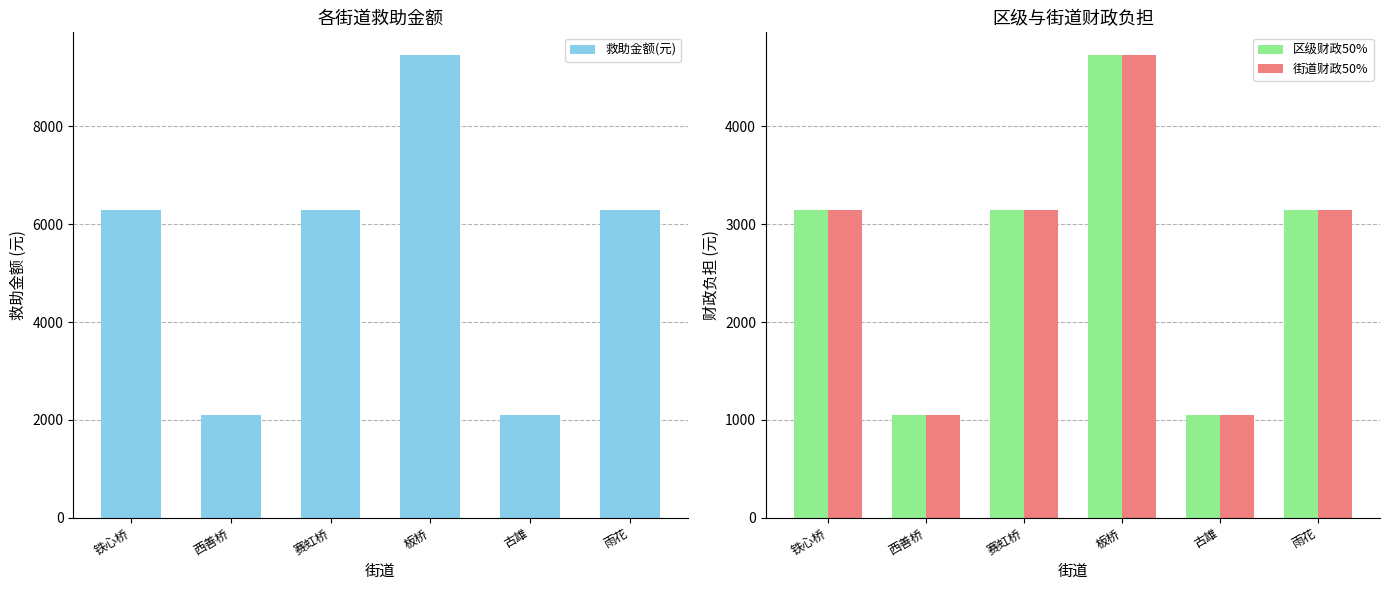

What is the highest value of the 救助金额(元) series?

9450